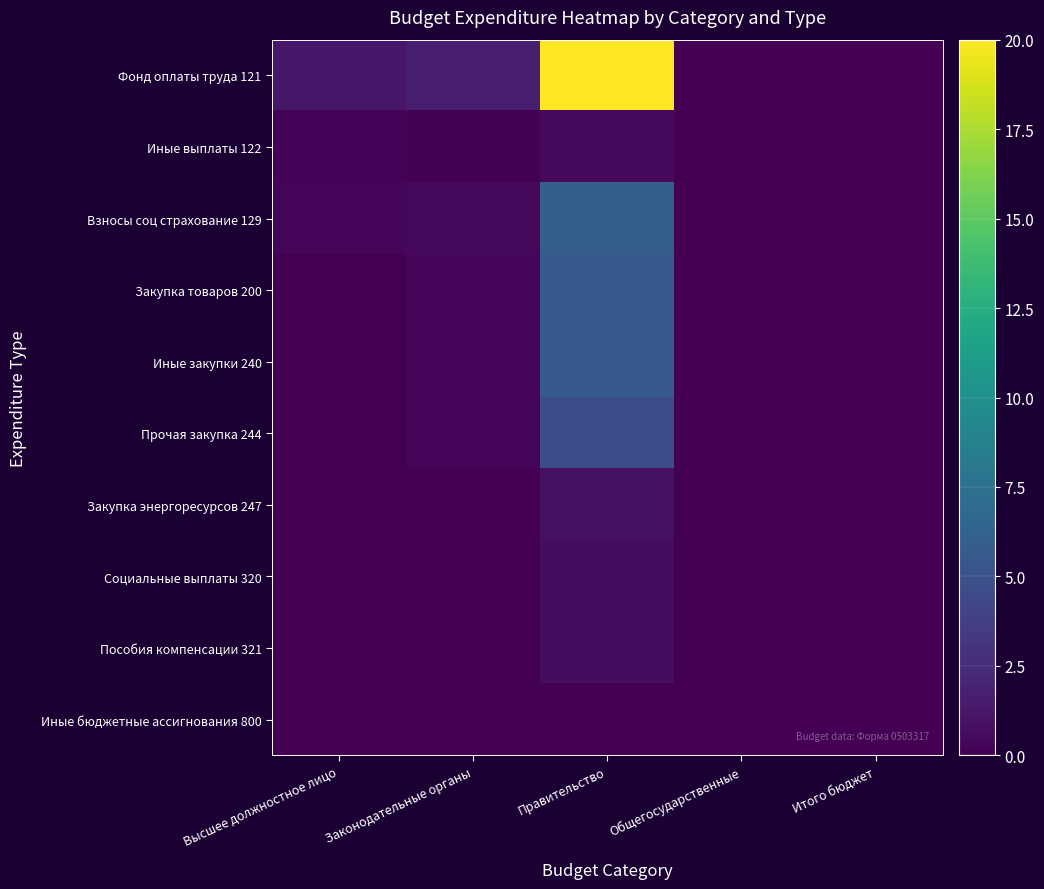

Count the number of categories in the chart.

5